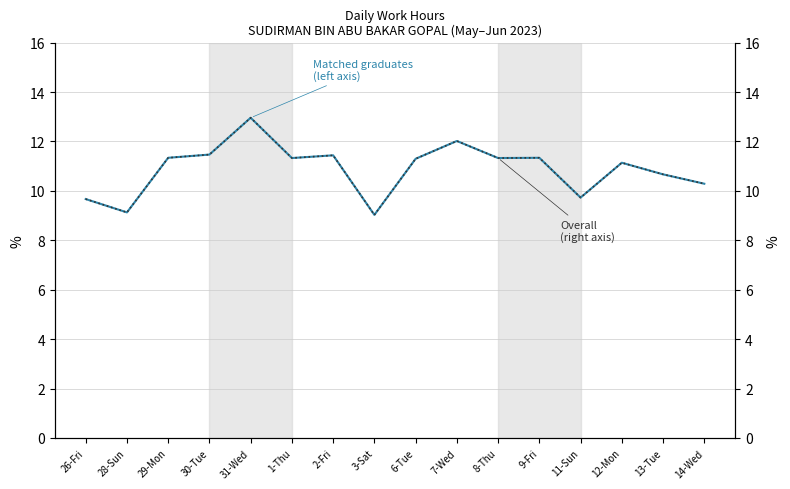

Is it true that Matched graduates
(left axis) equals 11.3 at 6-Tue?

True